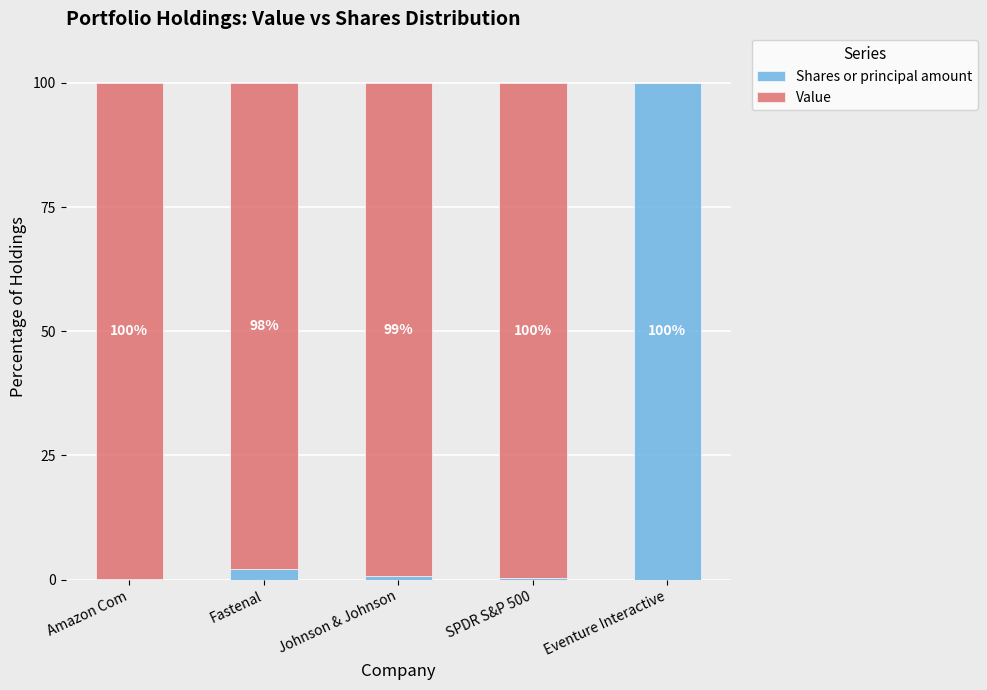

How many data points does each series have?

5